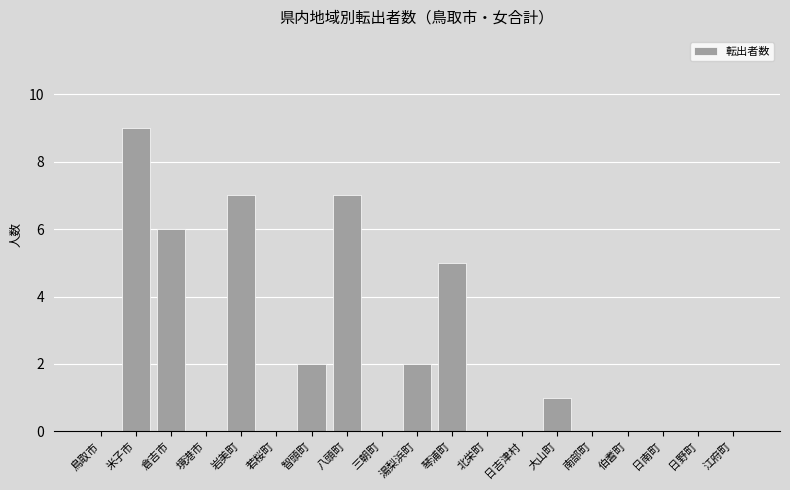

Count the values in the range 0 to 5.

15